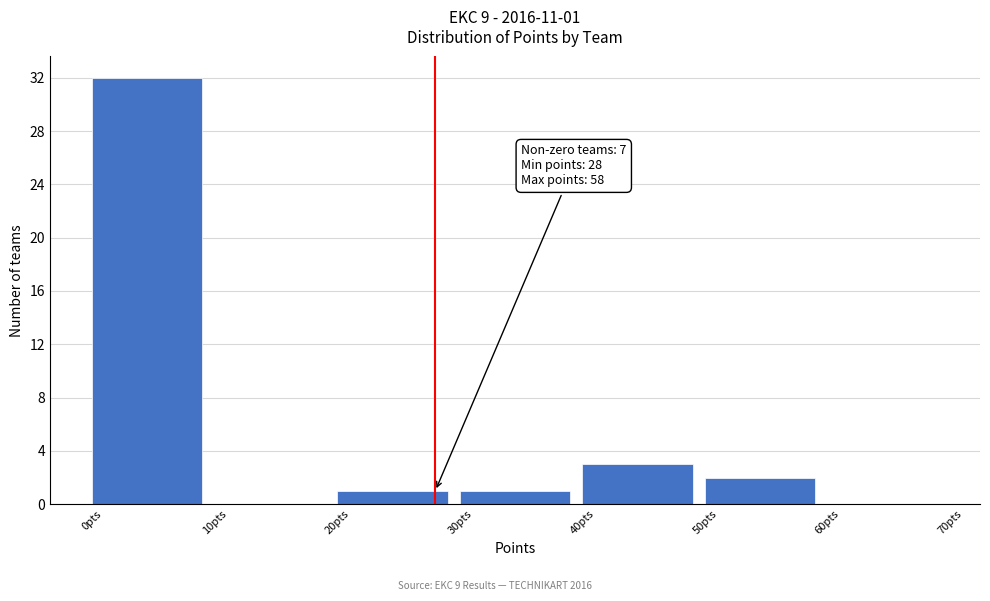

Which range on the x-axis has the tallest bar?

0 to 10